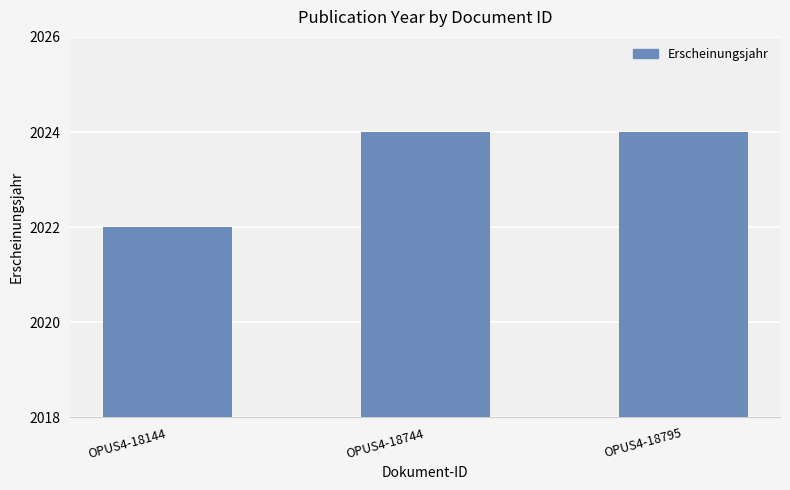

Reading right to left, extract all data points from this chart.

2024	2024	2022